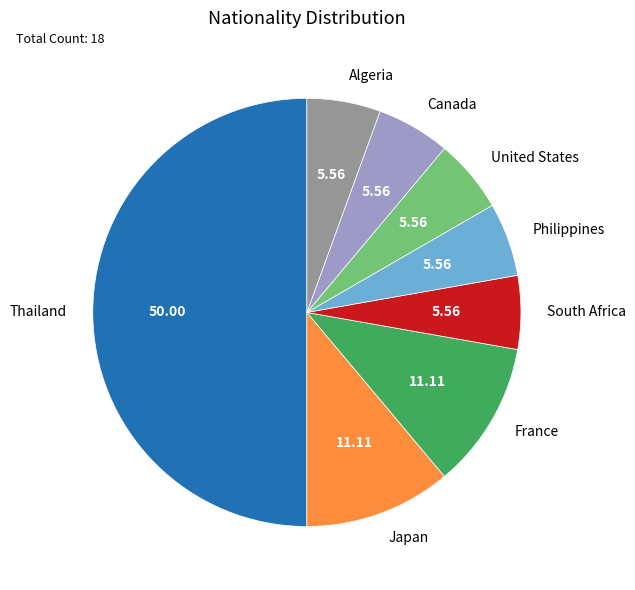

Is Canada the majority of the pie?

No